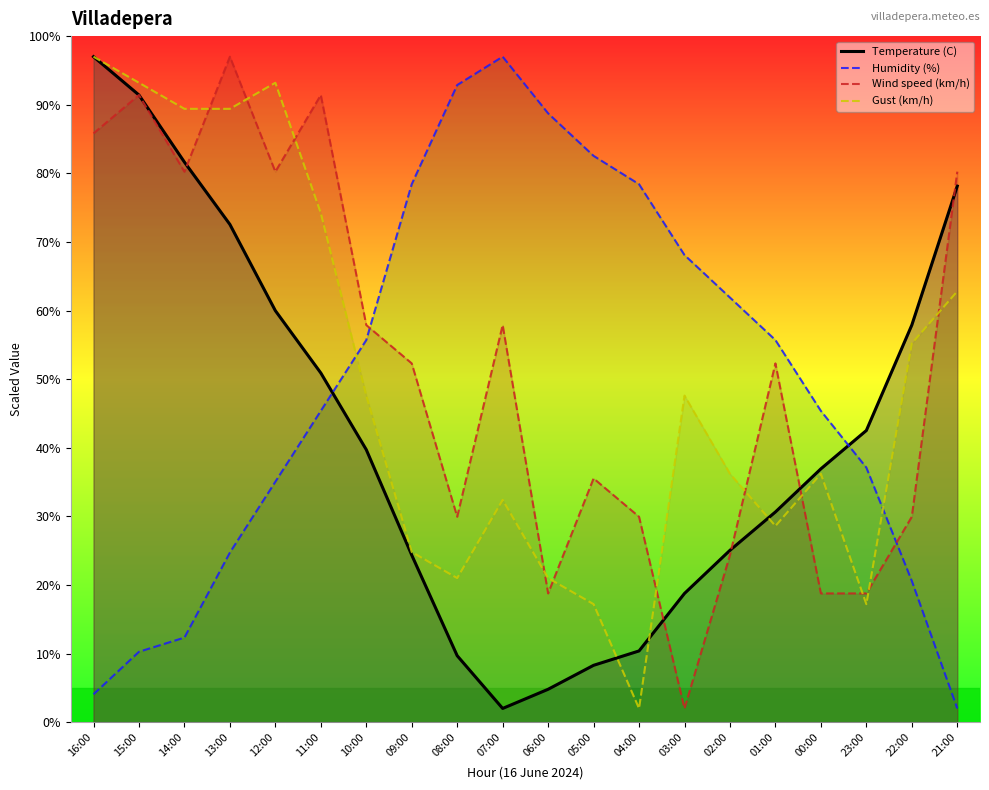

At which label does Wind speed (km/h) first exceed 52?

16:00